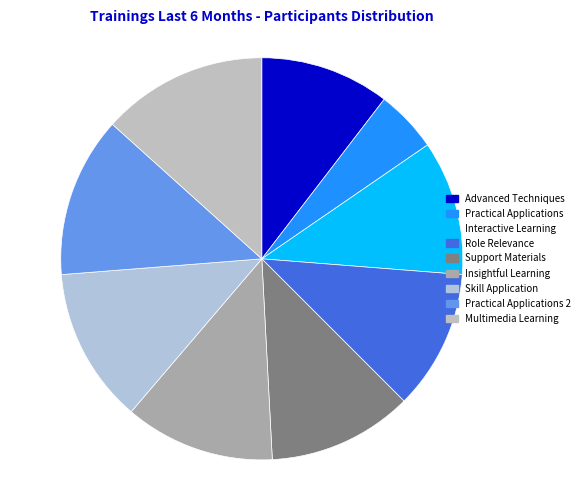

Count the number of slices in the pie.

9